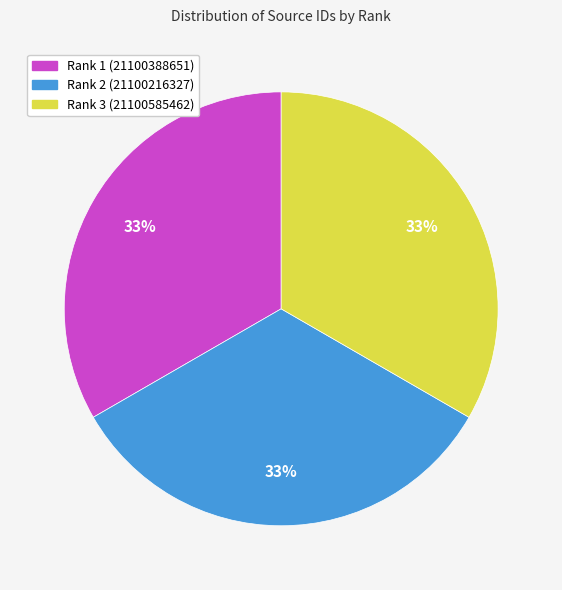

Count the number of slices in the pie.

3